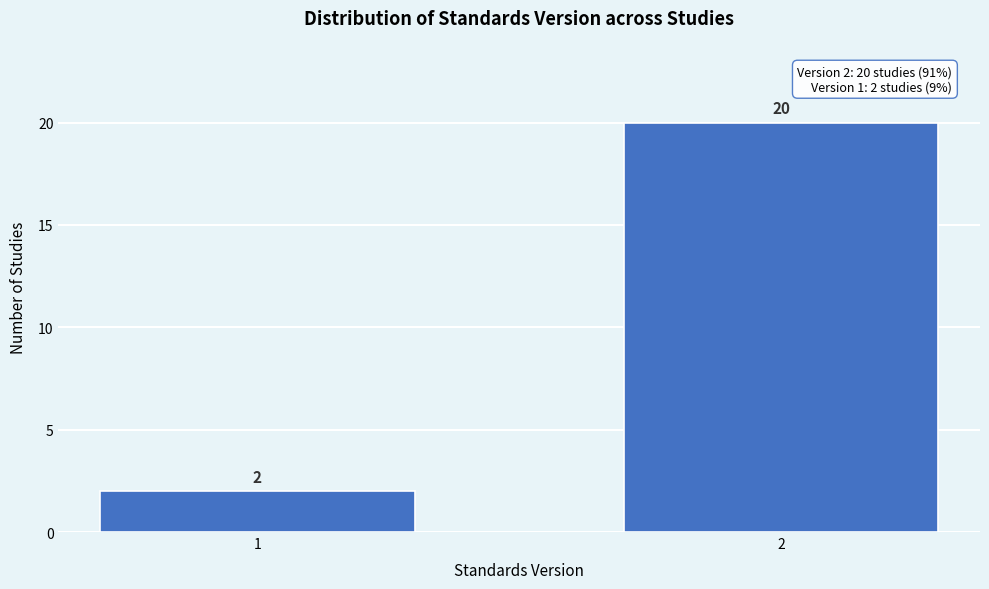

Reading right to left, extract all data points from this chart.

2=20	1=2